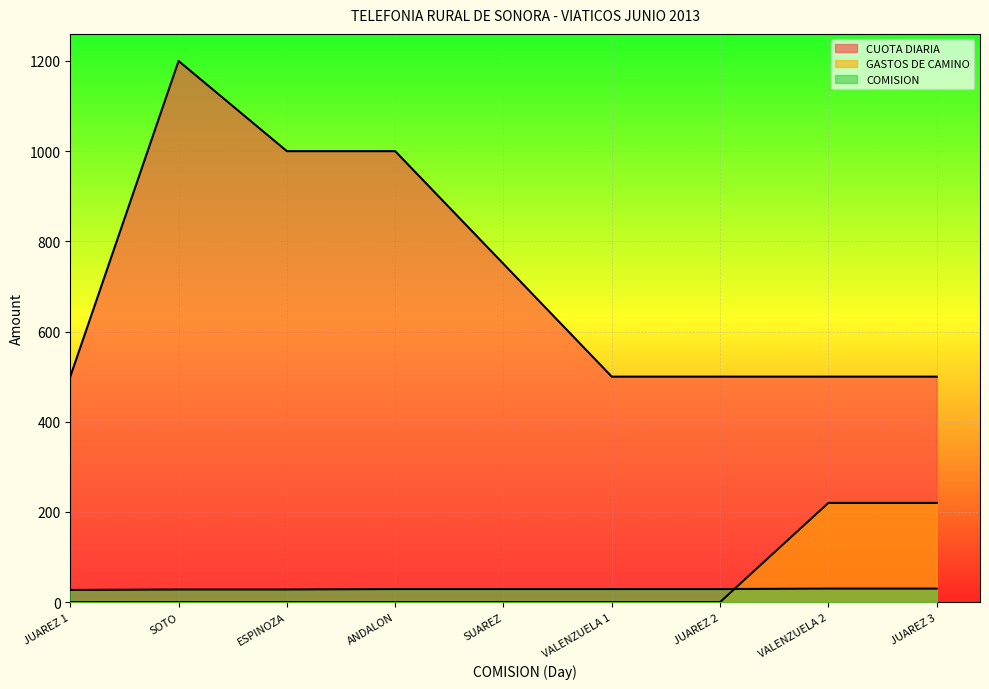

True or false: GASTOS DE CAMINO has a value of 0 at SOTO.

True